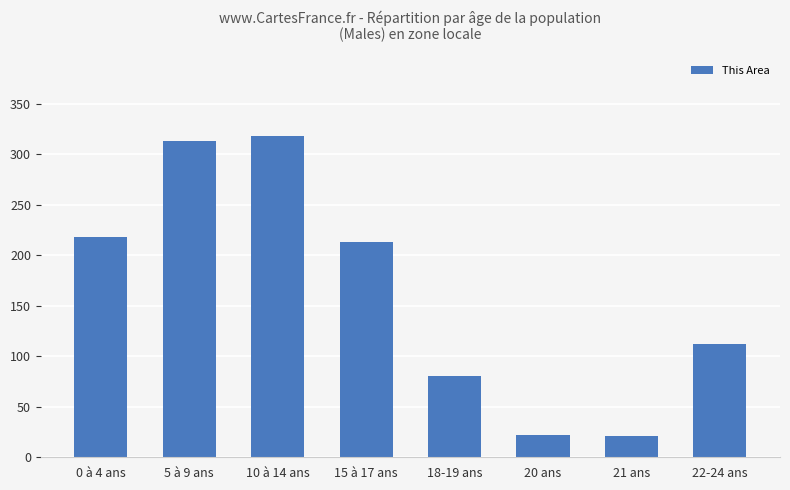

Is it true that the value at 15 à 17 ans is 120?

False